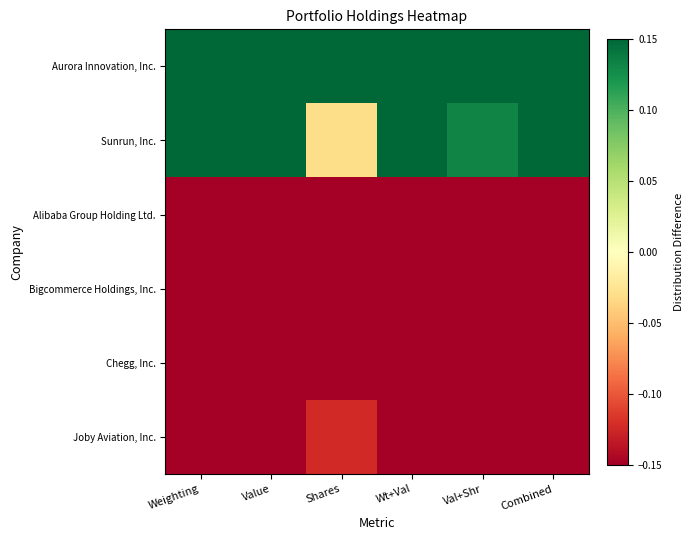

What is the spread (max minus min) of values at Combined?

1.0